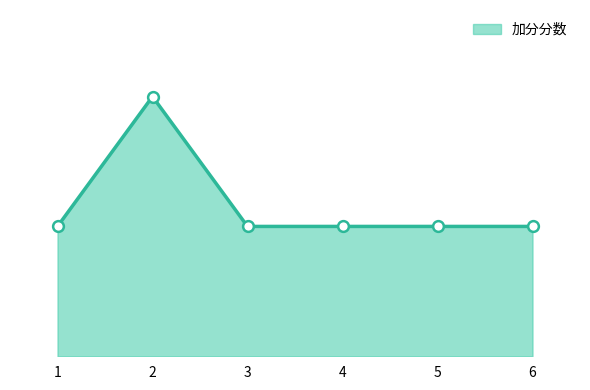

Does the chart have visible grid lines?

No